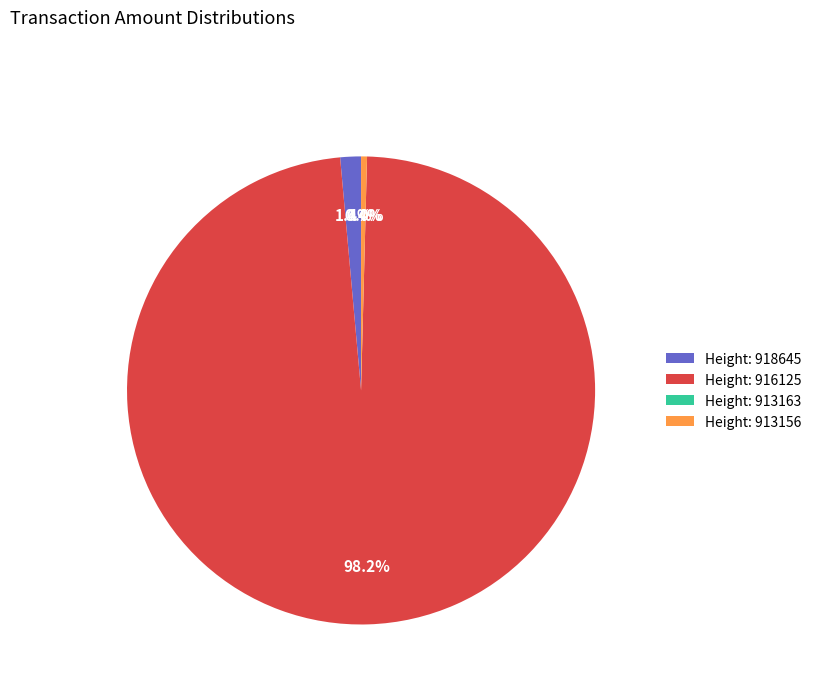

Rank the categories by value from highest to lowest.

916125, 918645, 913156, 913163